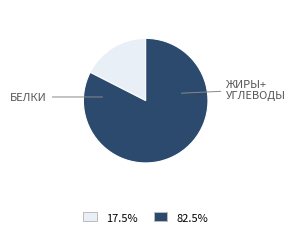

Does any single category account for the majority?

Yes